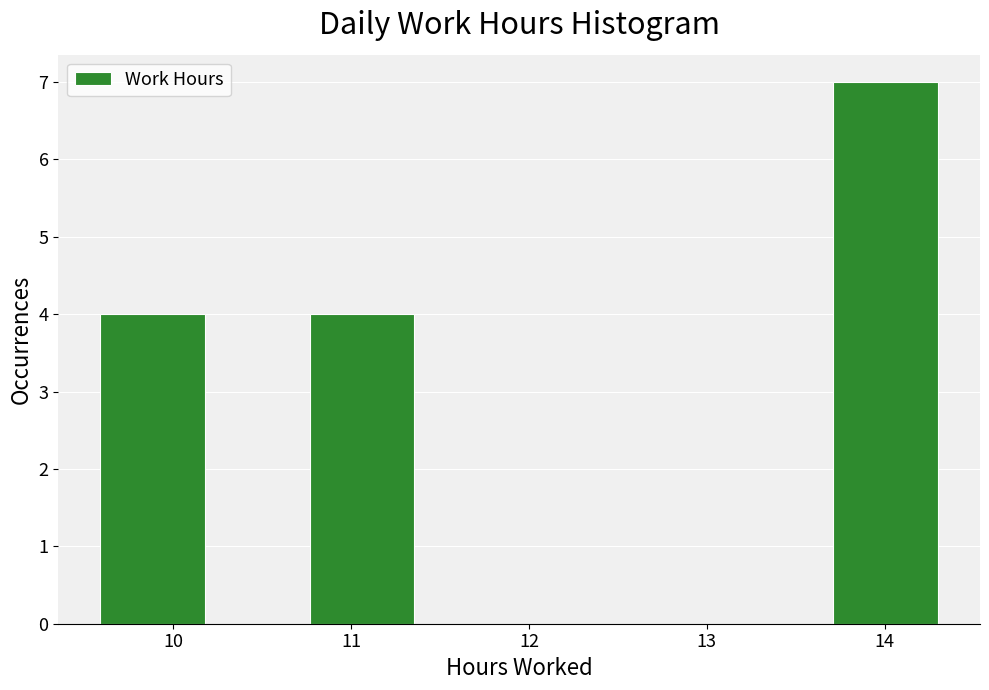

Reading left to right, transcribe this chart: for each bar, give the range it covers on the x-axis and its height. Neither the bar edges nor the heights are printed on the chart, so give them approximately, as read against the axes.

9.6 to 10.2: 4
10.2 to 10.8: 0
10.8 to 11.4: 4
11.4 to 11.9: 0
11.9 to 12.5: 0
12.5 to 13.1: 0
13.1 to 13.7: 0
13.7 to 14.3: 7